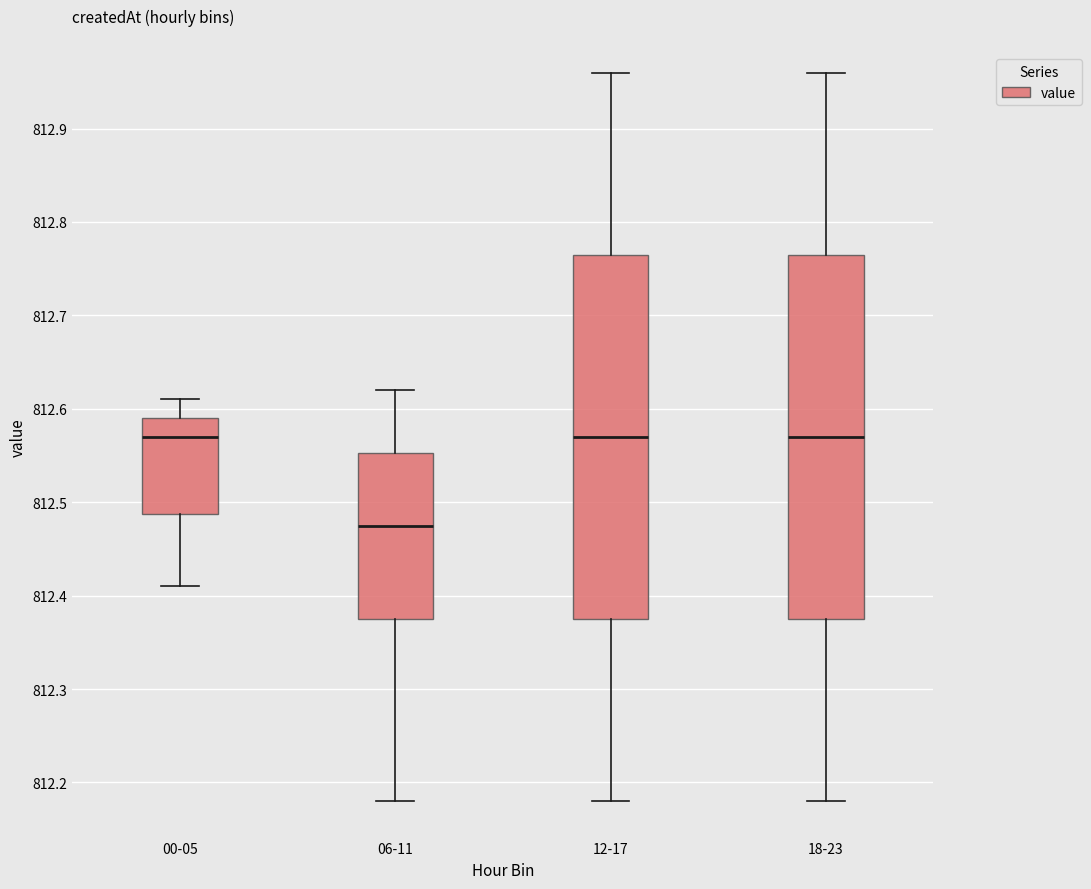

Reading left to right, read every box against the y-axis: the position of its median line, the range the box covers, and the ends of its whiskers. The values are not printed on the chart, so give them approximately, as read against the axis.

00-05: median 812.57, box 812.49 to 812.59, whiskers 812.41 to 812.61
06-11: median 812.48, box 812.38 to 812.55, whiskers 812.18 to 812.62
12-17: median 812.57, box 812.38 to 812.77, whiskers 812.18 to 812.96
18-23: median 812.57, box 812.38 to 812.77, whiskers 812.18 to 812.96